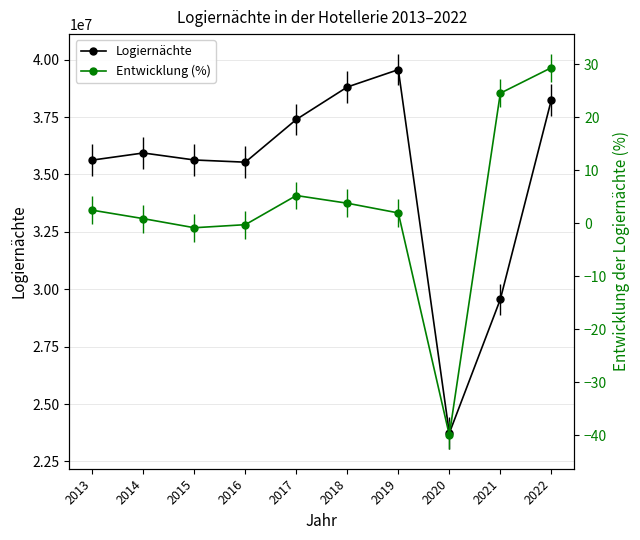

What is the sum of the Entwicklung (%) values at 2018 and 2022?

33.2